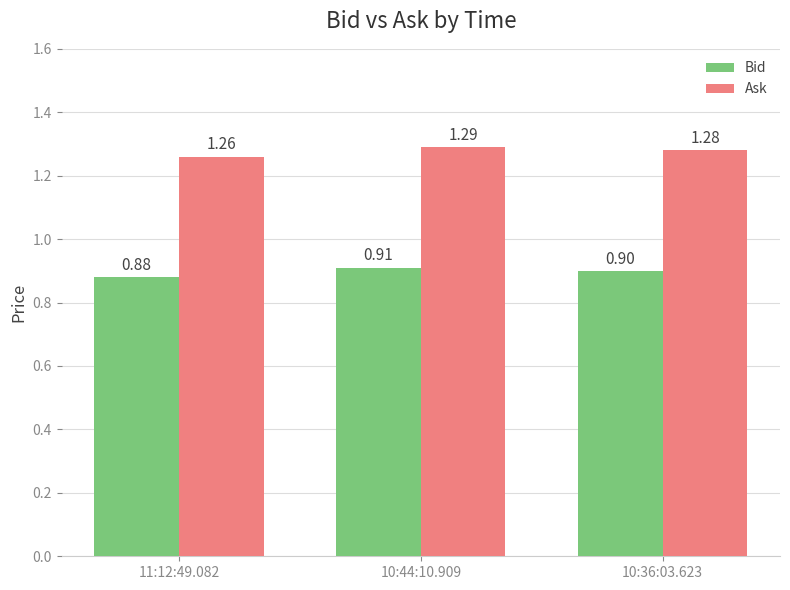

How many Bid values are between 0 and 1?

3